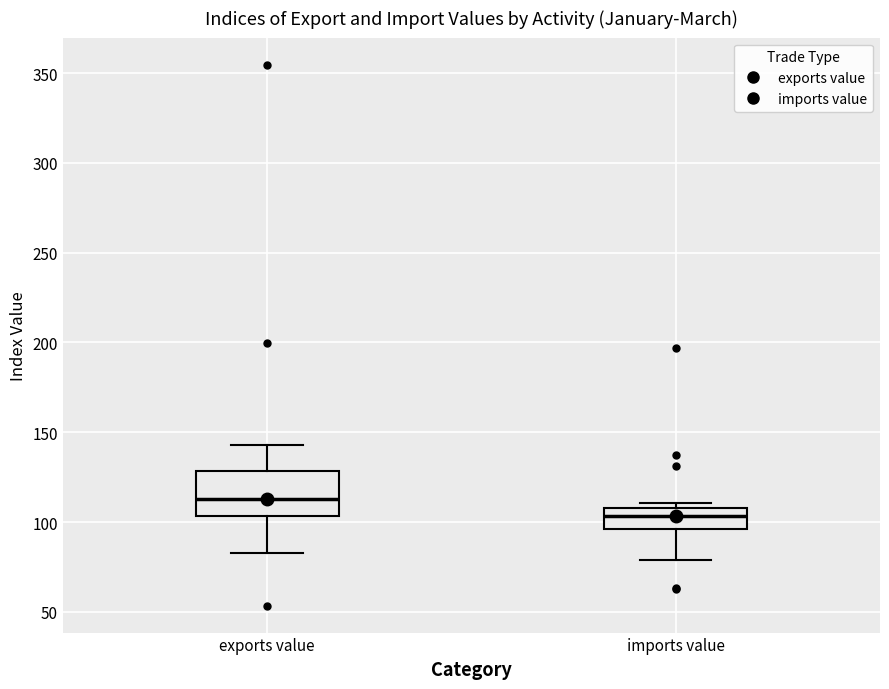

Reading left to right, transcribe this box plot: for each box, give where its median line is, the range the box spans, and where its two whiskers end, as read against the y-axis. The values are not printed on the chart, so give them approximately, as read against the axis.

exports value: median 115, box 105 to 130, whiskers 85 to 145
imports value: median 105, box 95 to 110, whiskers 80 to 110 (just above the box's upper edge)